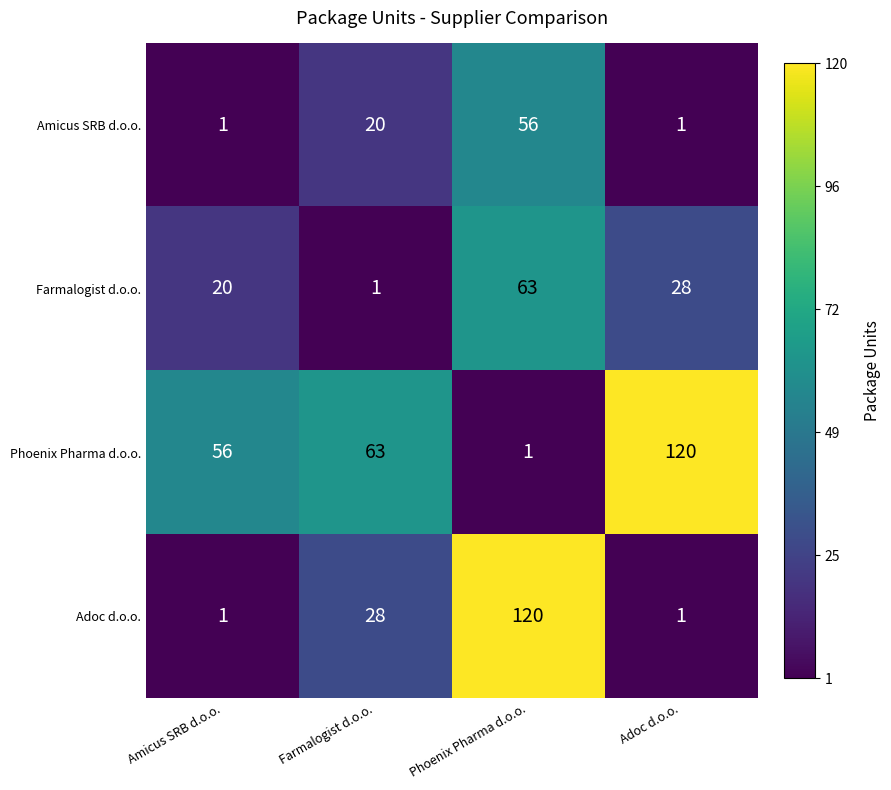

Count the number of data series in this chart.

4